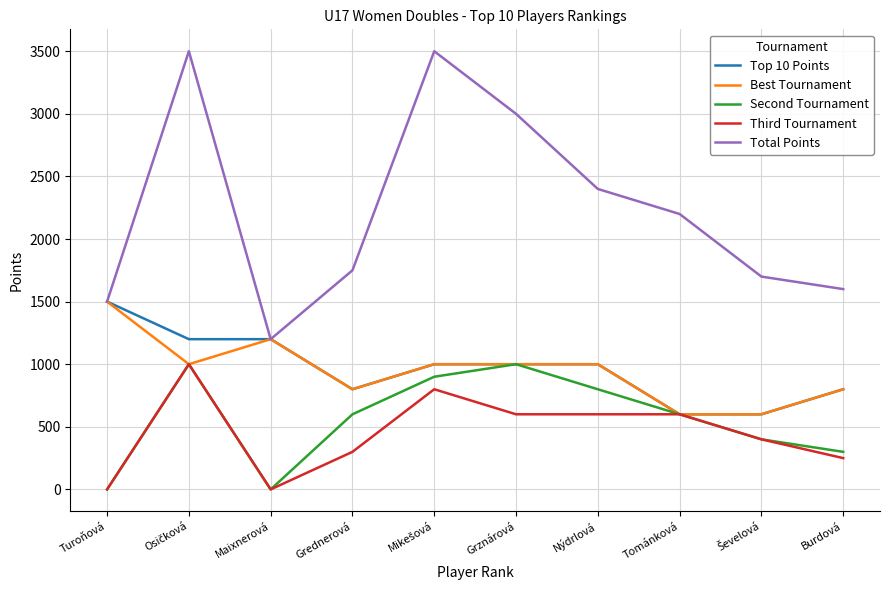

True or false: Total Points and Second Tournament intersect in this chart.

False